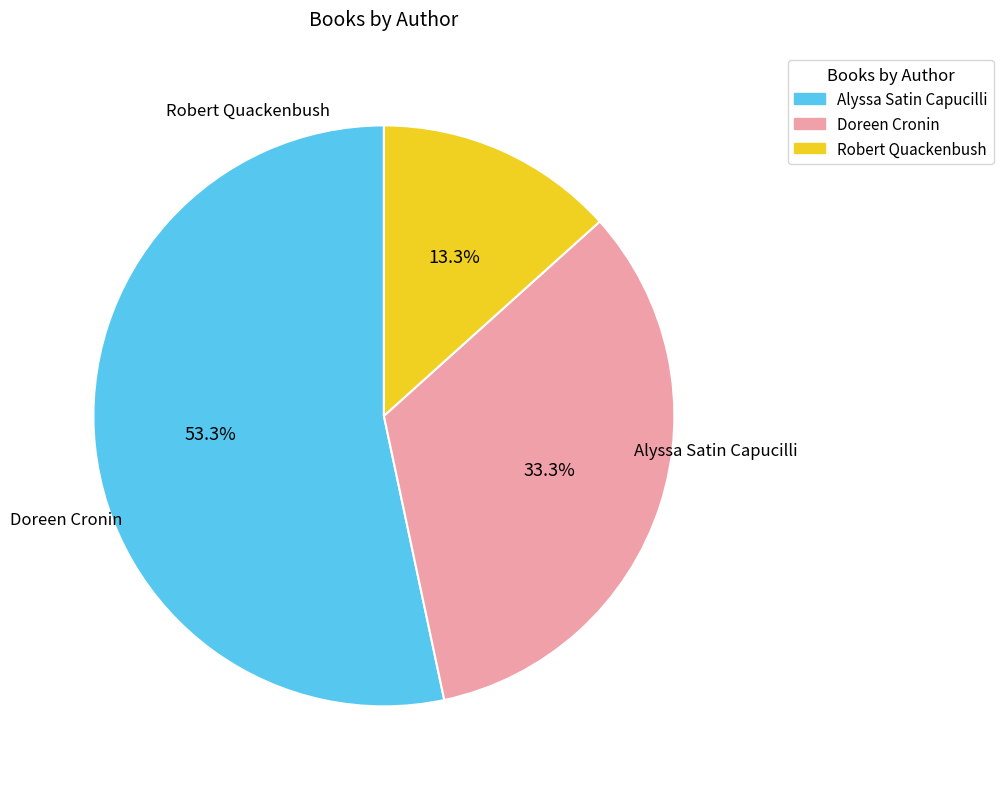

How many segments does this pie chart have?

3